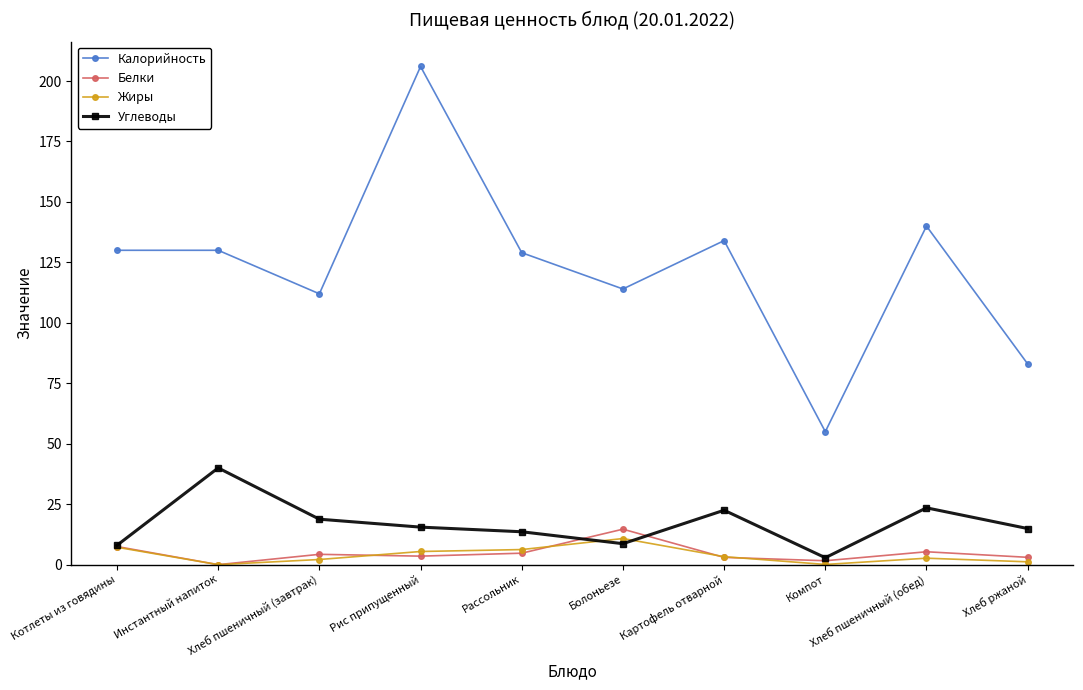

At which label does Углеводы first exceed 15?

Инстантный напиток